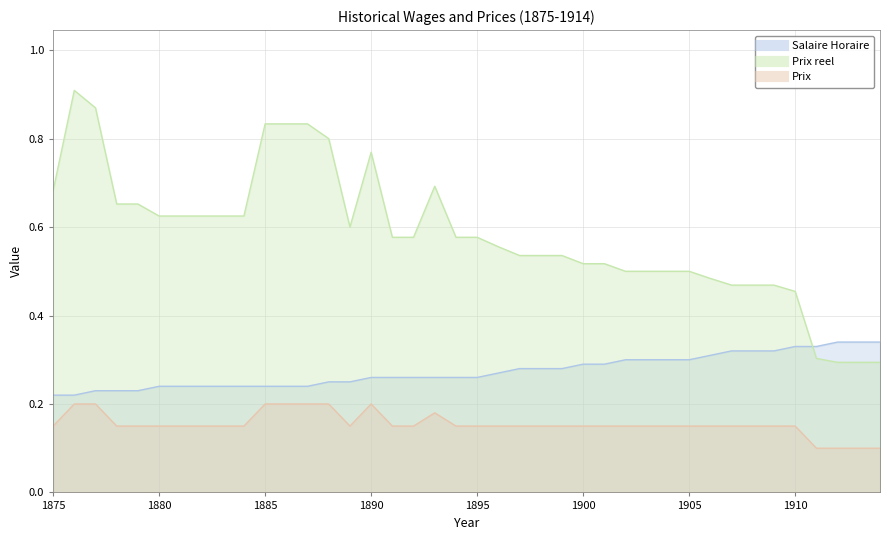

Between 1912 and 1881, which is larger?

1912